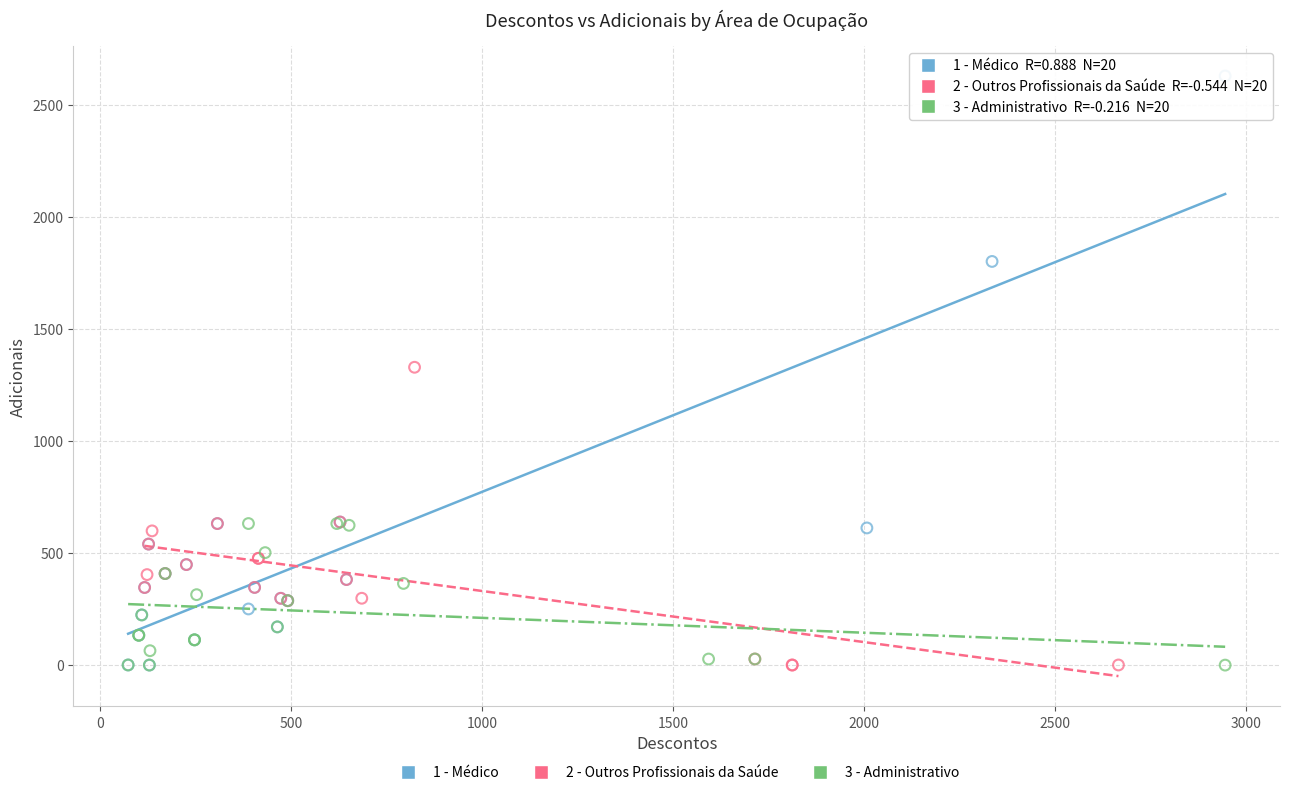

Which series has the largest Y range (max minus min)?

1 - Médico